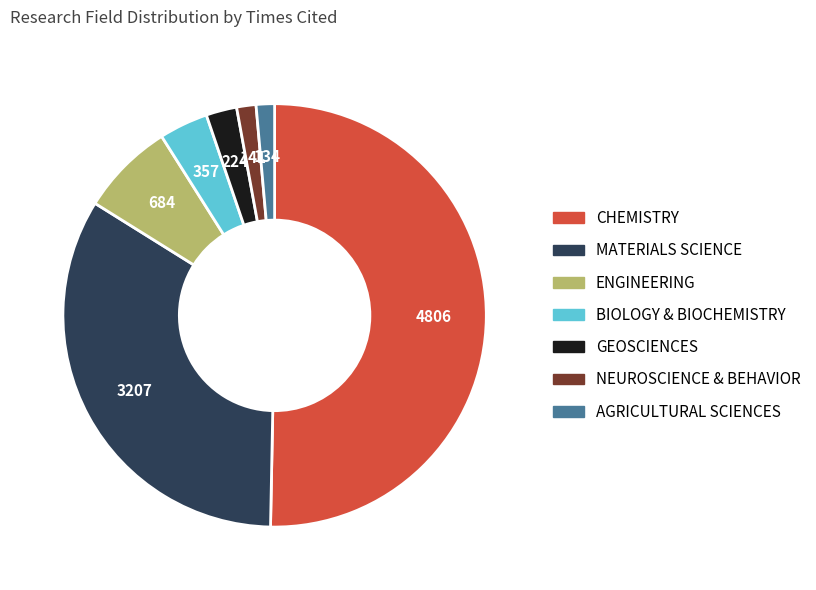

Which has a higher value, ENGINEERING or MATERIALS SCIENCE?

MATERIALS SCIENCE